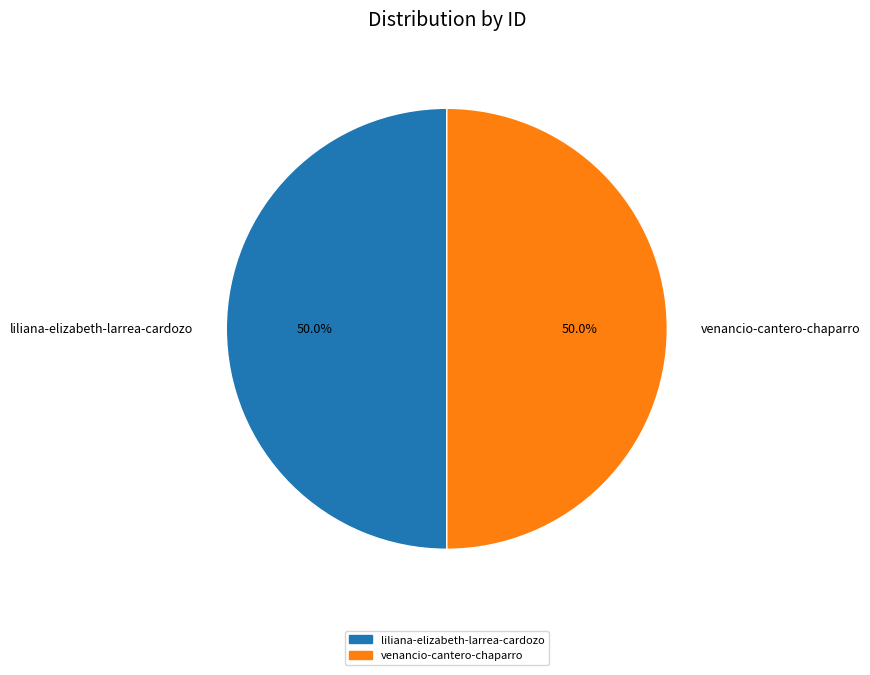

Approximately how many times larger is the value at liliana-elizabeth-larrea-cardozo compared to venancio-cantero-chaparro?

1.0